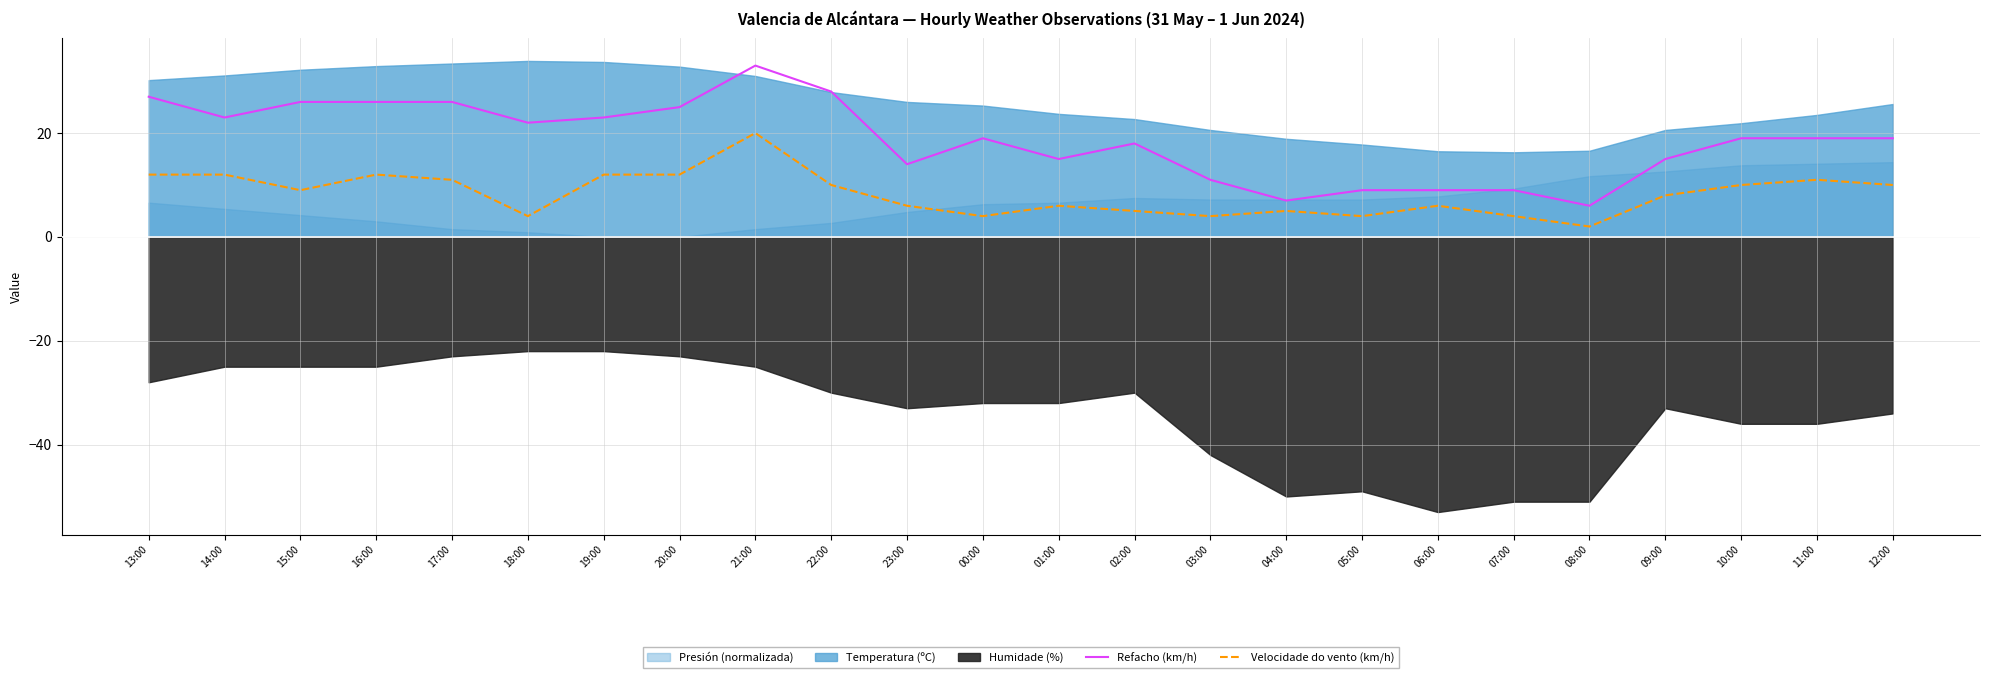

At which label does Velocidade do vento (km/h) reach its peak?

21:00